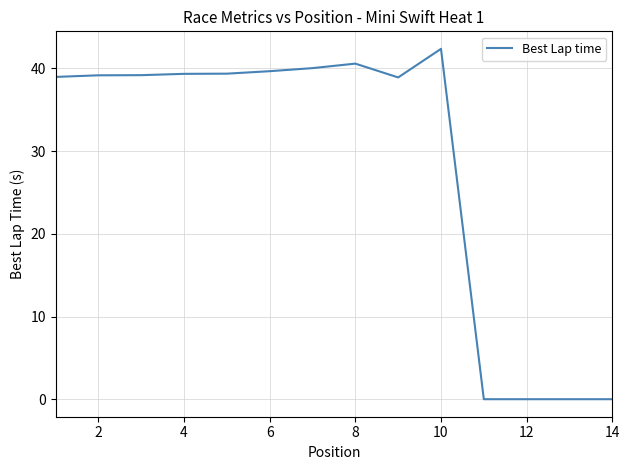

What is the greatest value displayed?

42.4